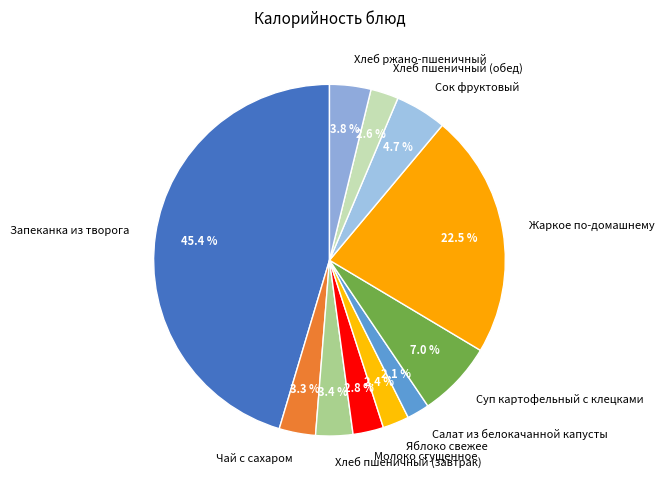

Which has a higher value, Жаркое по-домашнему or Чай с сахаром?

Жаркое по-домашнему